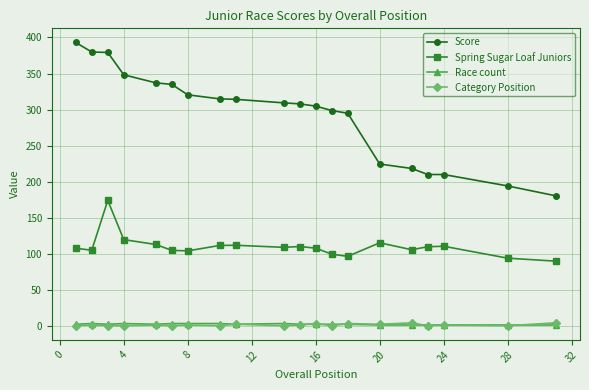

What is the value of the Score point at the 3rd from the left?

379.3